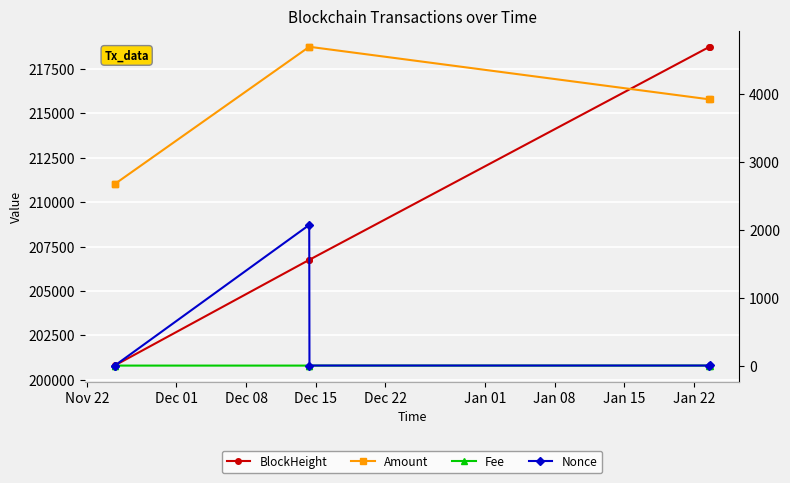

How many values in the Amount series exceed 3915?

4